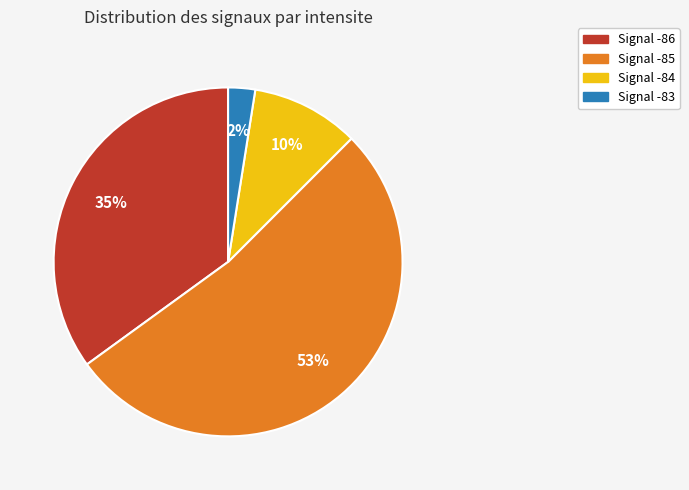

Is there any slice that represents more than half of the pie?

Yes